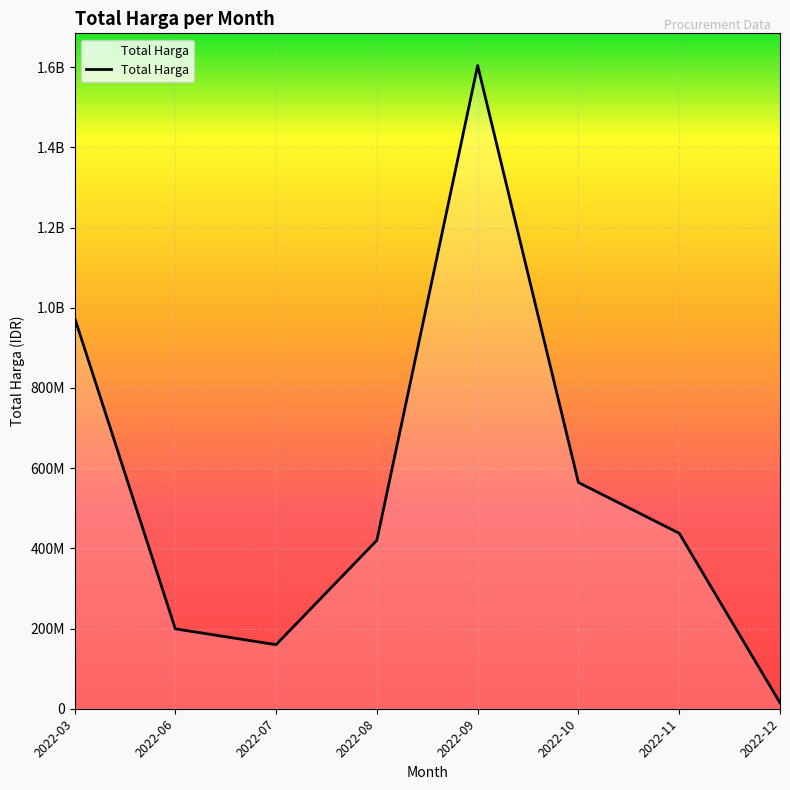

Does the chart have visible grid lines?

Yes